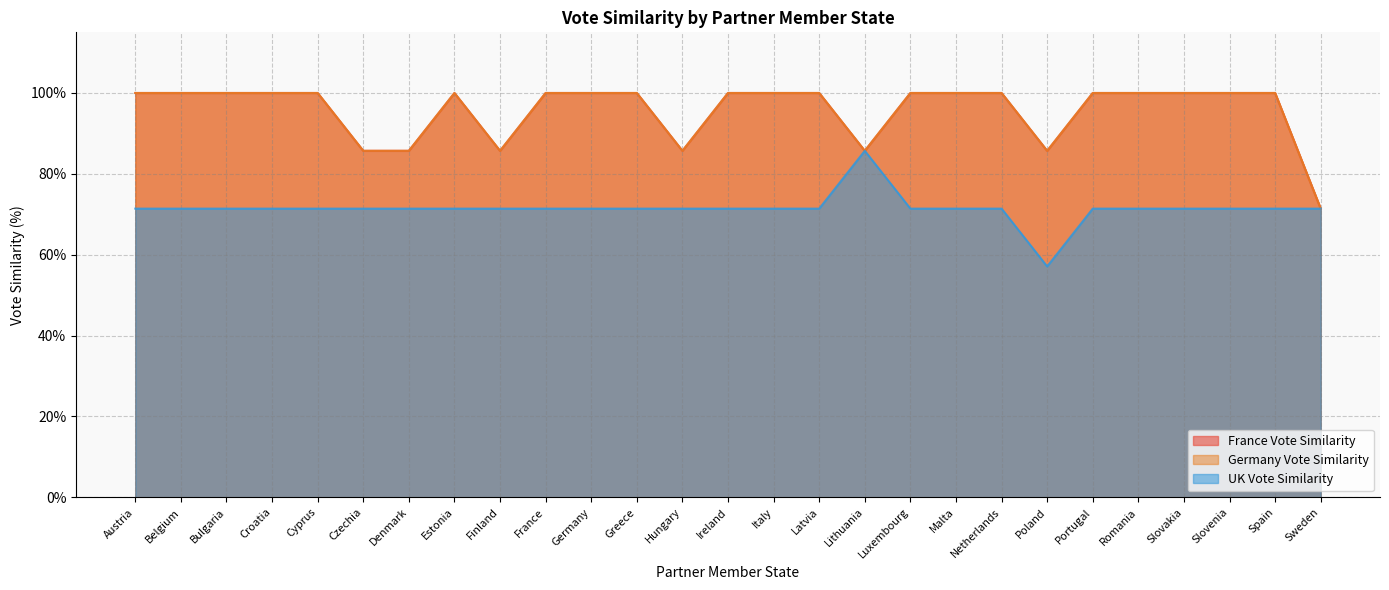

What is the difference between the highest and lowest values at Italy?

0.3